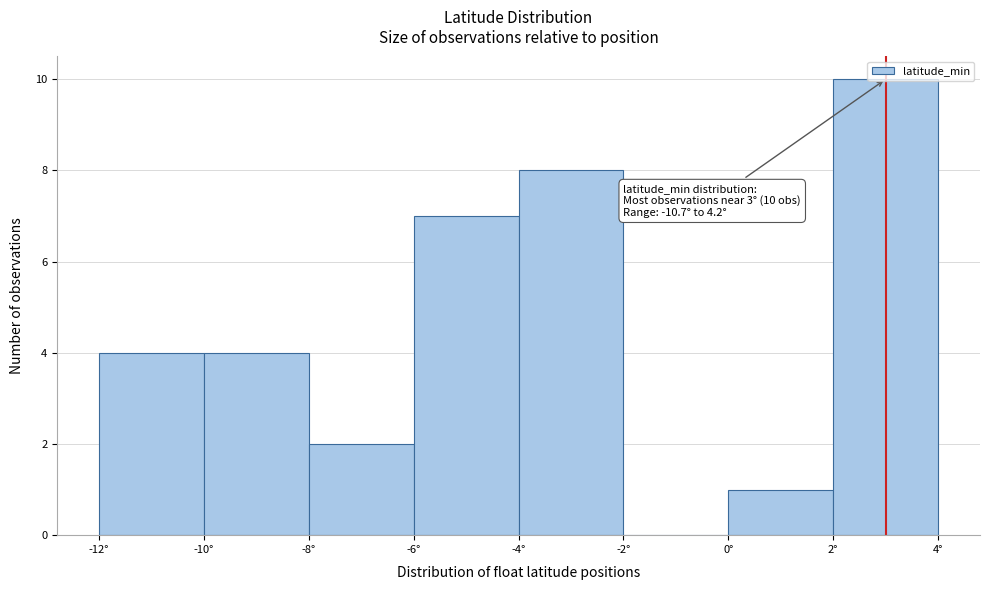

Over which range of the x-axis is the bar tallest?

2 to 4